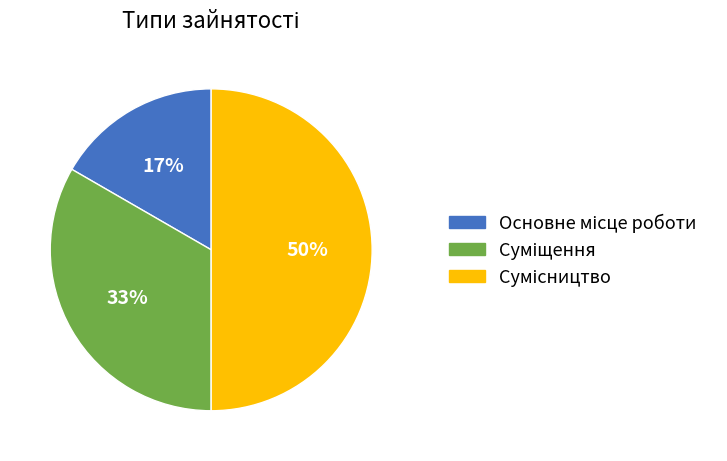

To the nearest percent, what is the average slice percentage?

33%